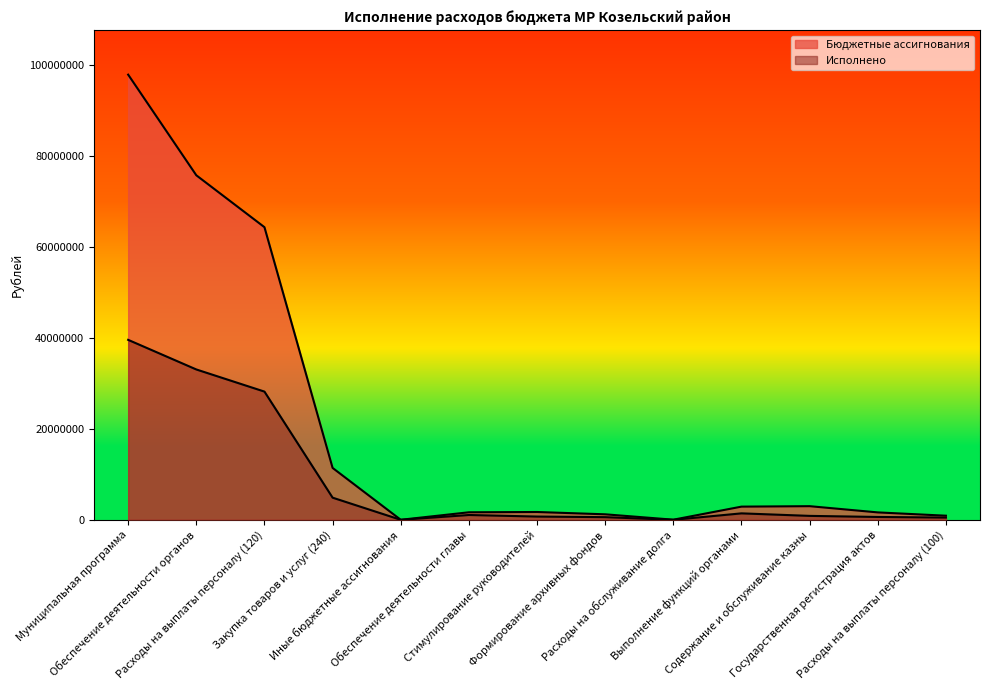

What is the difference between the highest and lowest values at Обеспечение деятельности главы?

597231